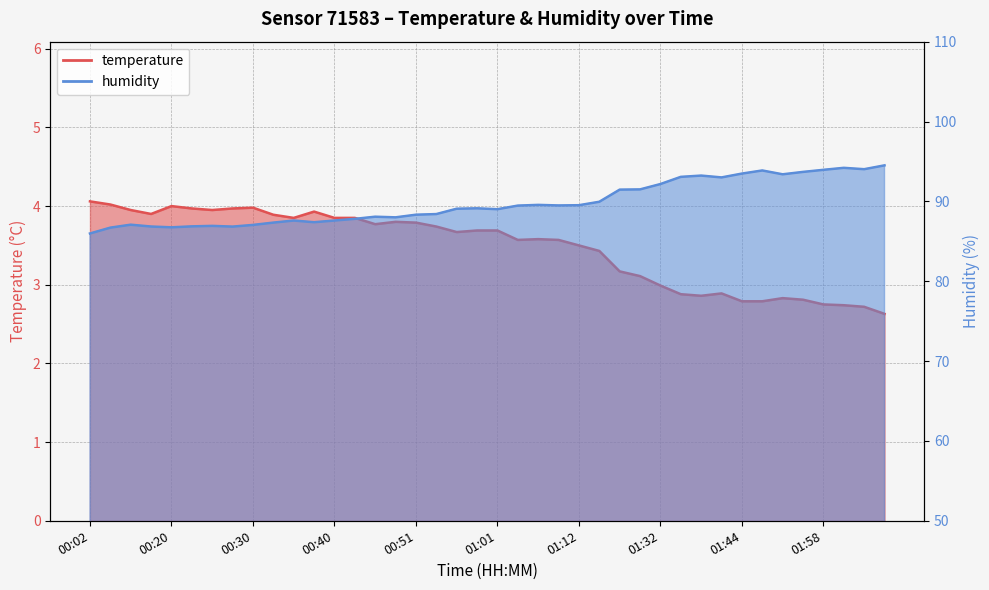

At which label does humidity first exceed 89?

00:56